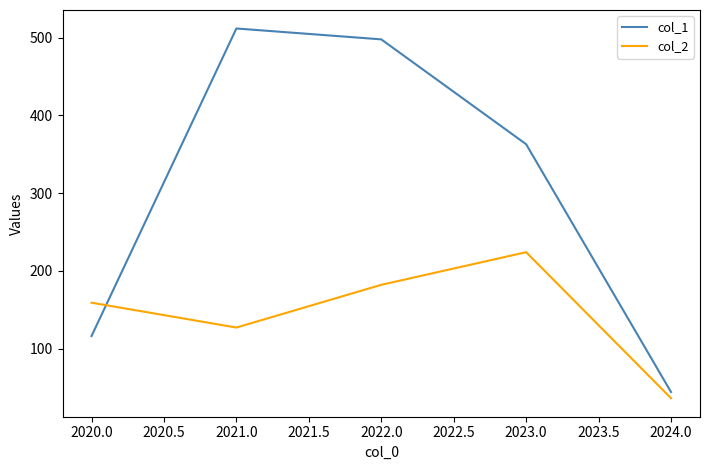

Is it true that col_1 equals 363 at 2023.0?

True